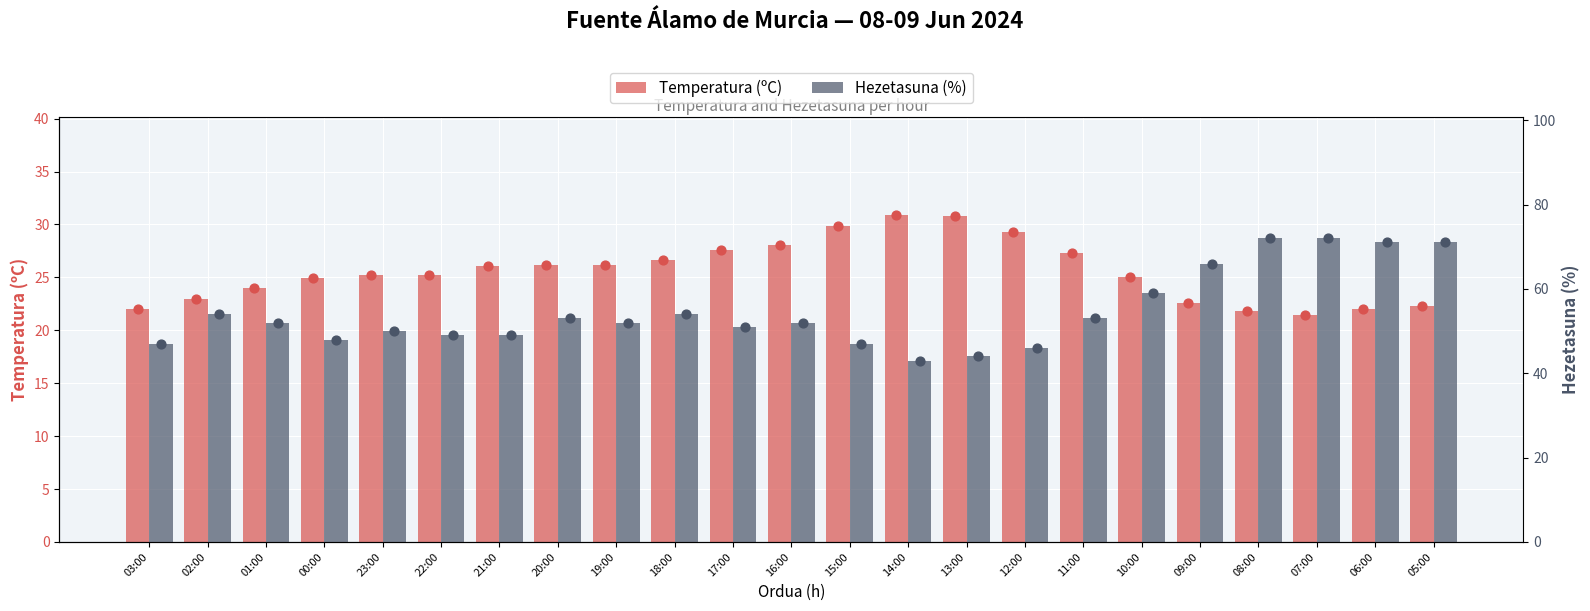

Which series reaches the maximum Y coordinate?

Hezetasuna (%)